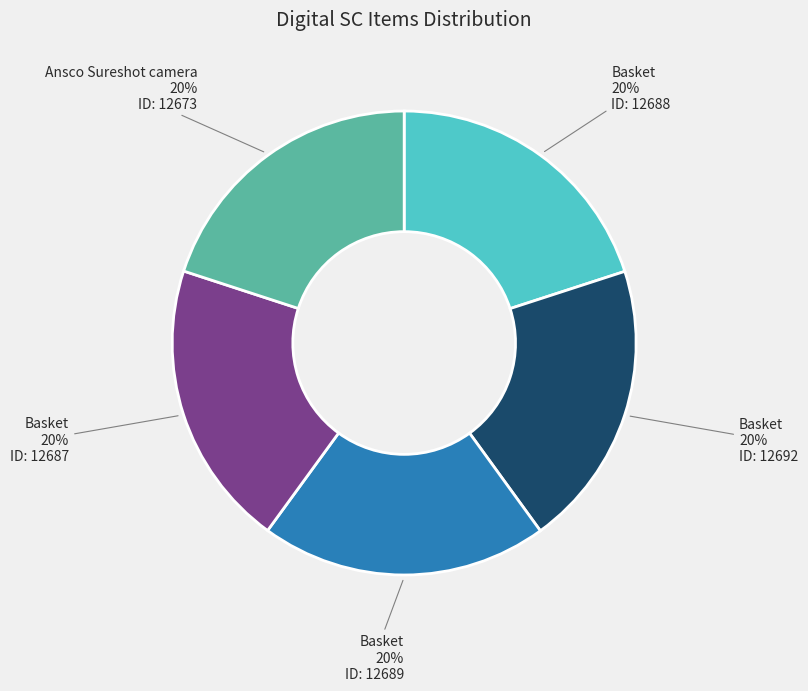

How many slices are in this pie chart?

5